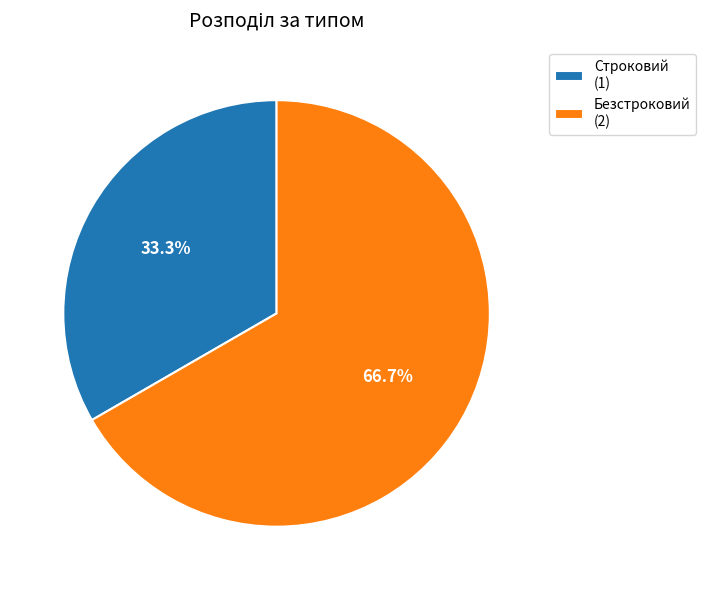

Count the number of slices in the pie.

2